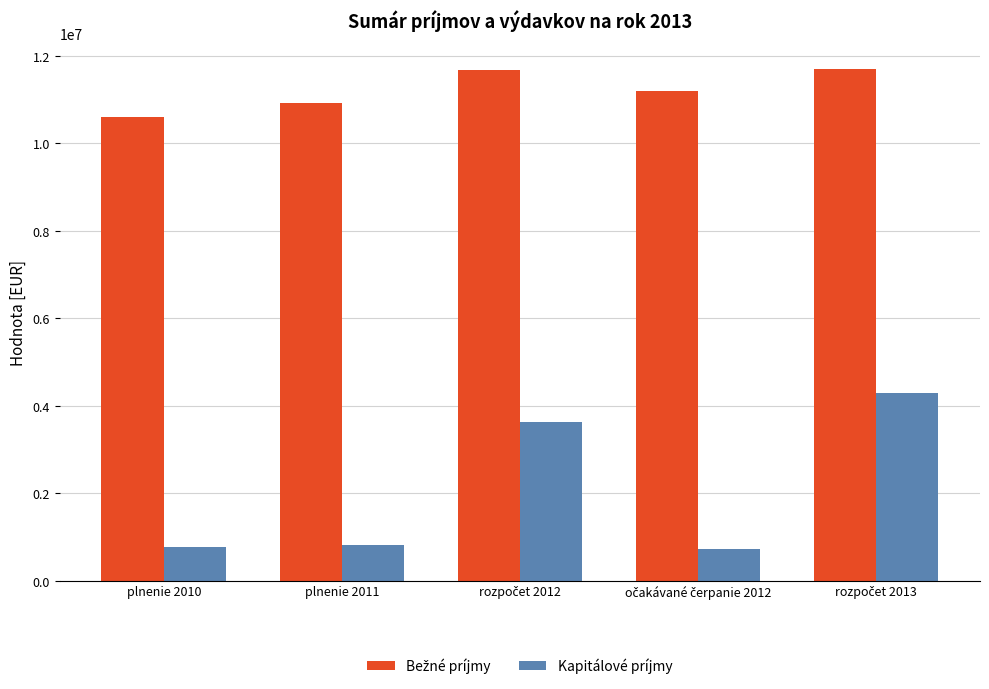

What is the smallest value displayed?

735941.0